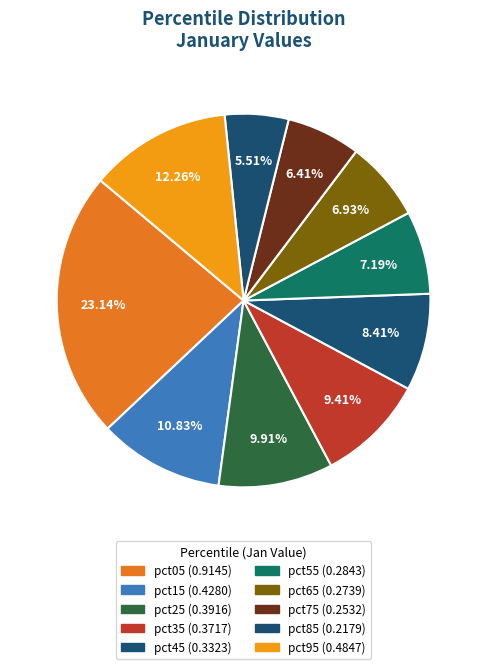

How many segments does this pie chart have?

10